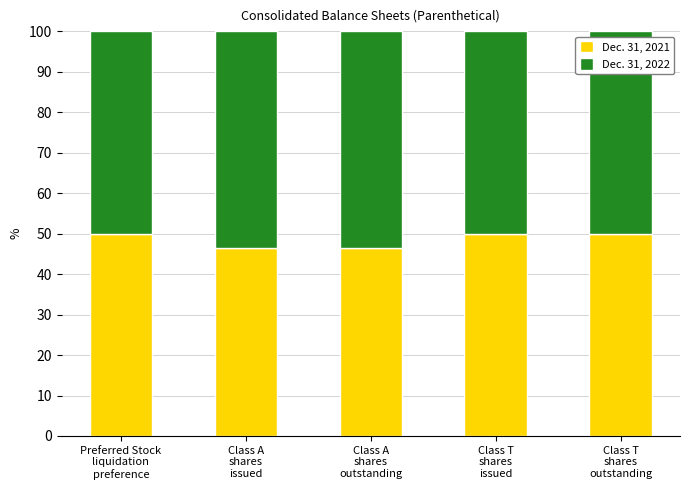

What is the average value of the Dec. 31, 2021 series?

48.5